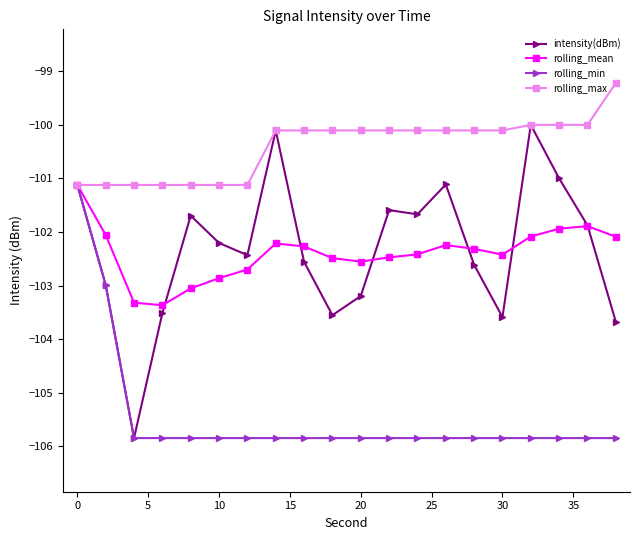

What is the minimum value for rolling_mean?

-103.4